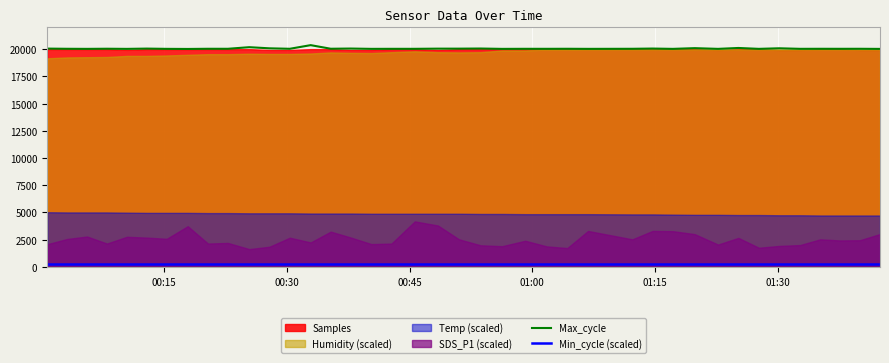

What is the highest value of the Max_cycle series?

20367